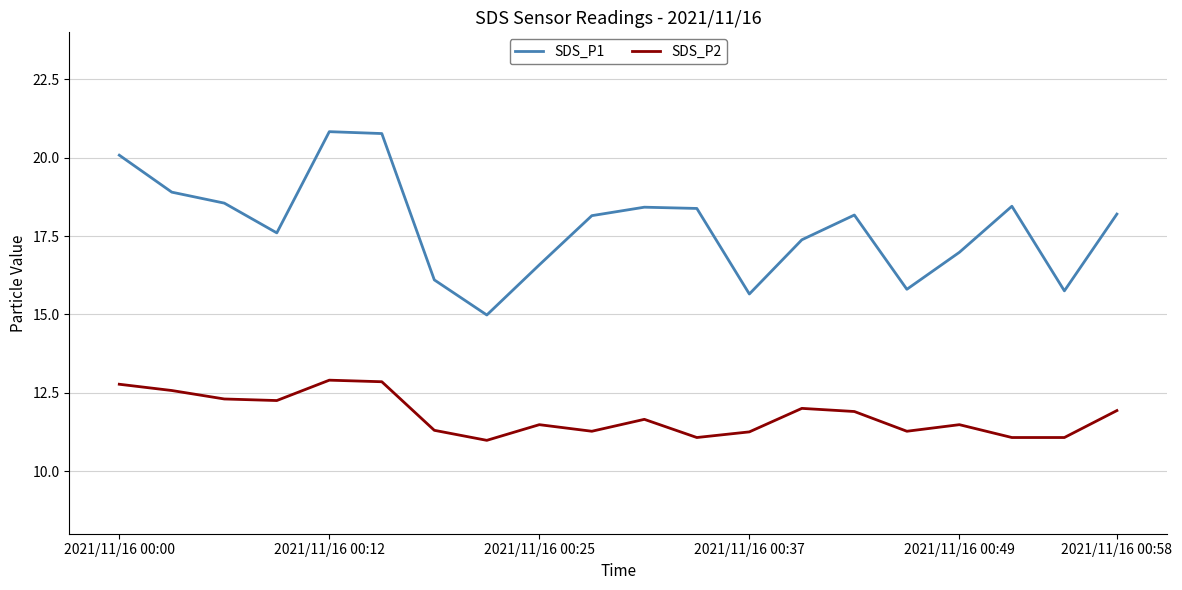

List the series in order of their overall mean, lowest first.

SDS_P2, SDS_P1